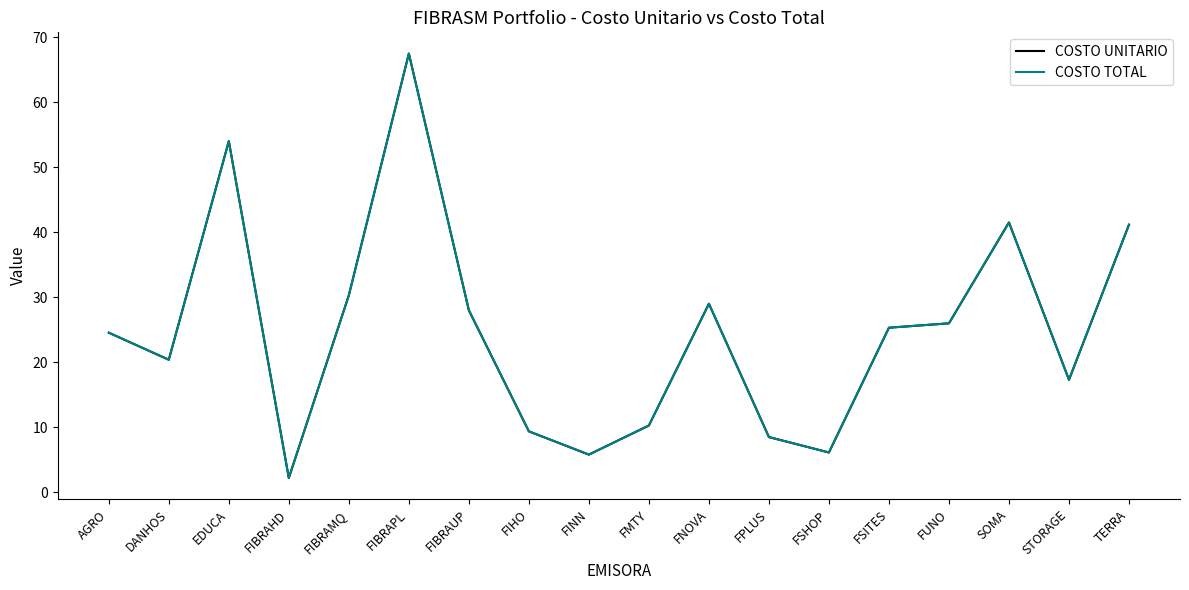

Read the COSTO UNITARIO value at DANHOS.

20.4